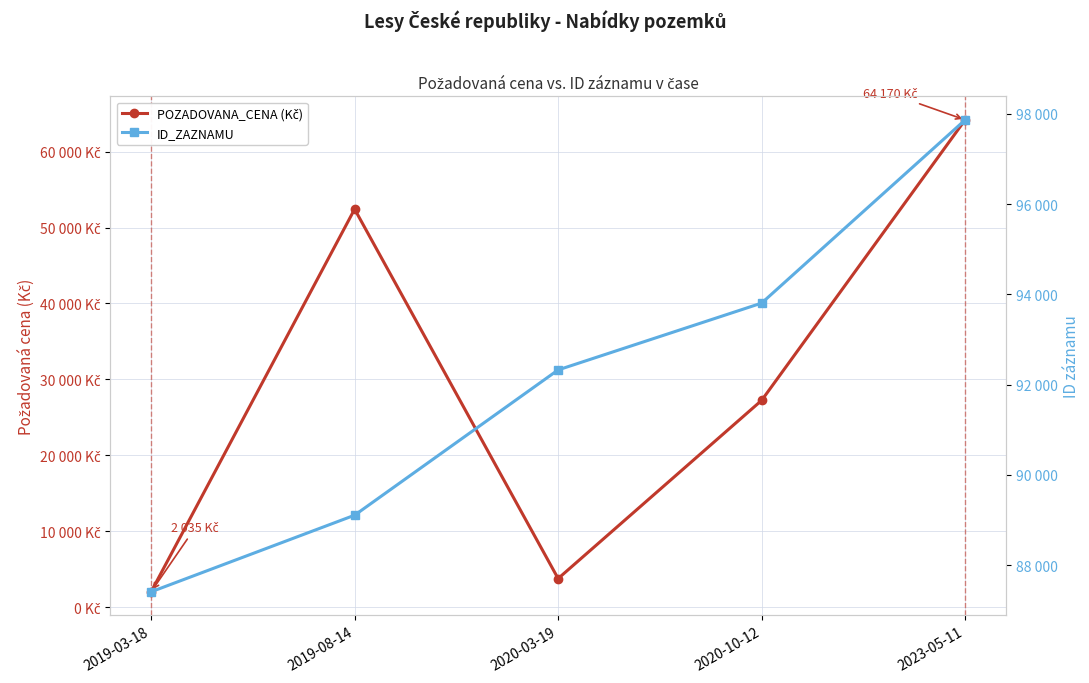

Does the chart have visible grid lines?

Yes